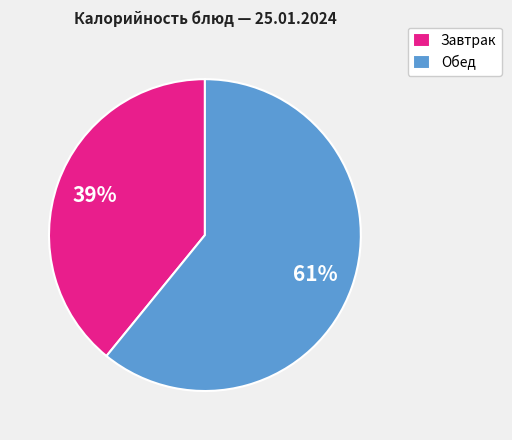

True or false: Завтрак accounts for 51% of the total.

False